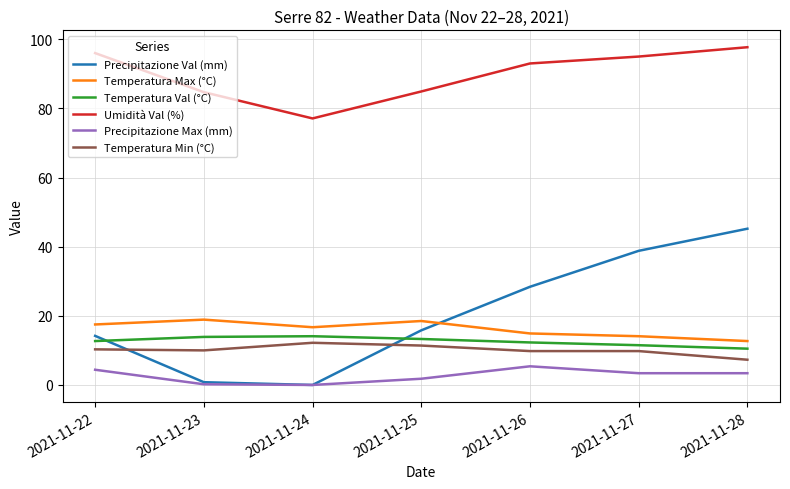

Between 2021-11-22 and 2021-11-26, which series saw the biggest shift?

Precipitazione Val (mm)